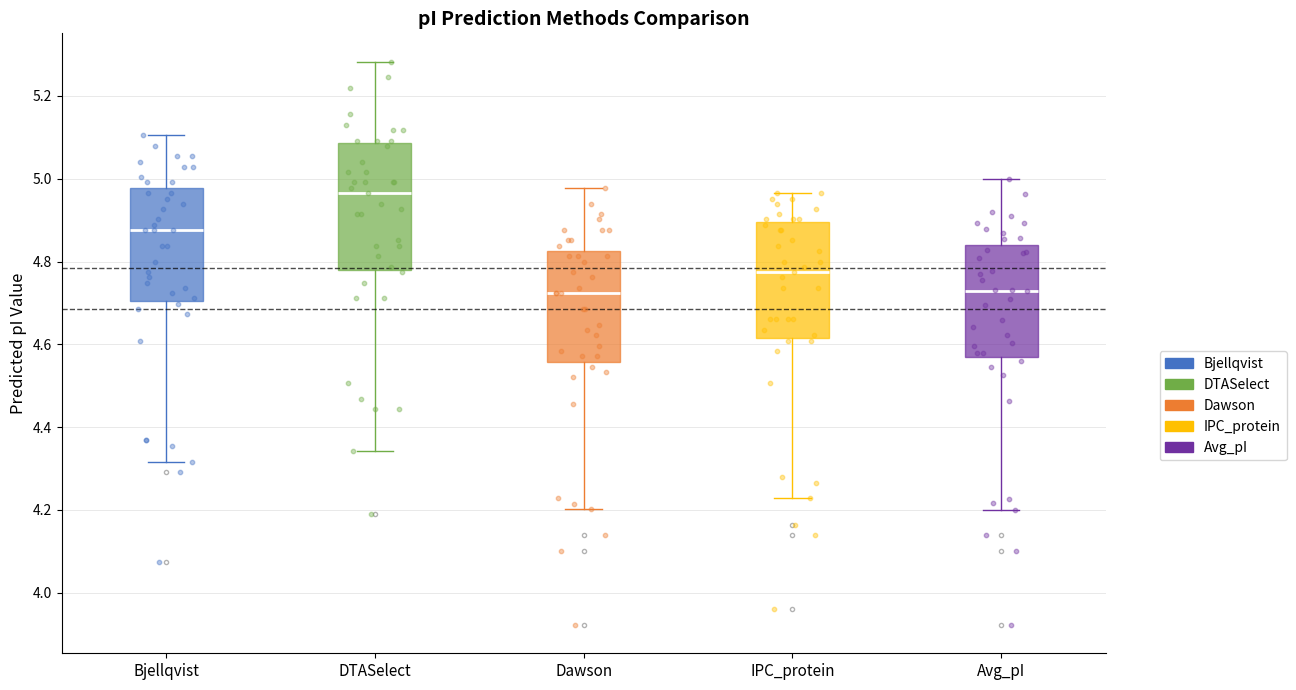

Reading left to right, transcribe this box plot: for each box, give where its median line is, the range the box spans, and where its two whiskers end, as read against the y-axis. The values are not printed on the chart, so give them approximately, as read against the axis.

Bjellqvist: median 4.88, box 4.70 to 4.98, whiskers 4.32 to 5.10
DTASelect: median 4.96, box 4.78 to 5.08, whiskers 4.34 to 5.28
Dawson: median 4.72, box 4.56 to 4.82, whiskers 4.20 to 4.98
IPC_protein: median 4.78, box 4.62 to 4.90, whiskers 4.22 to 4.96
Avg_pI: median 4.72, box 4.56 to 4.84, whiskers 4.20 to 5.00